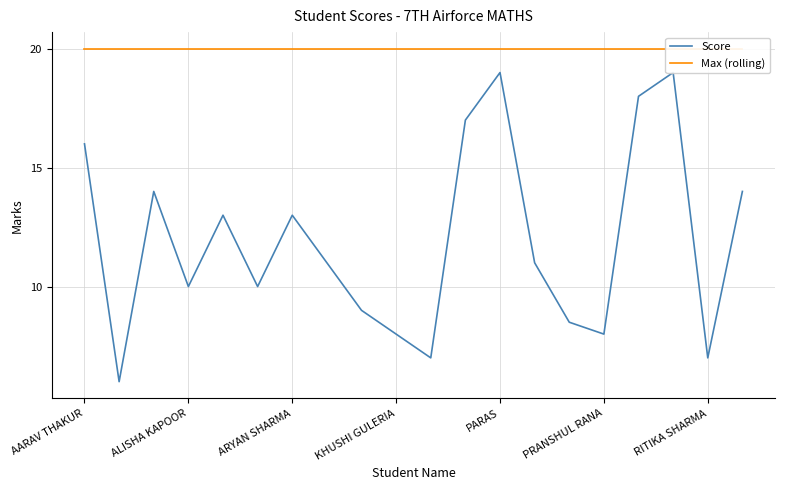

What is the minimum value shown in the chart?

6.0